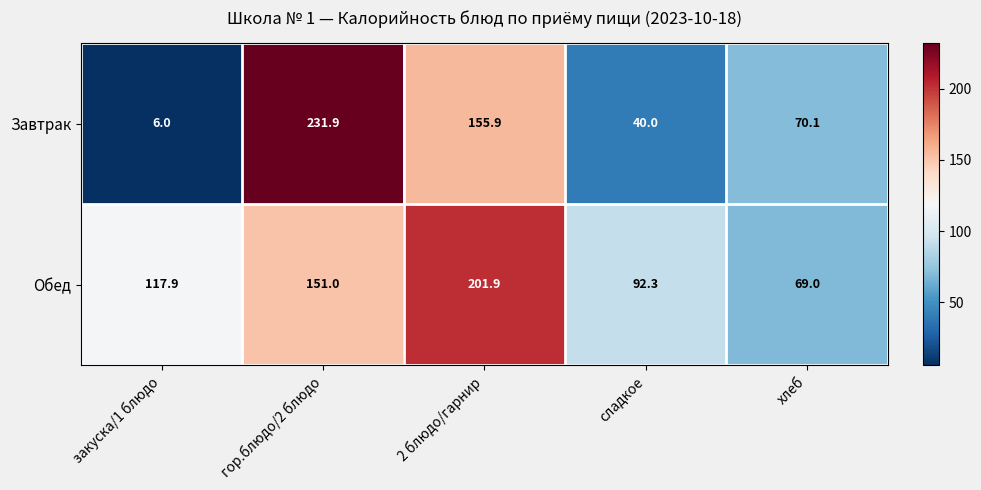

What is the minimum value shown in the chart?

6.0